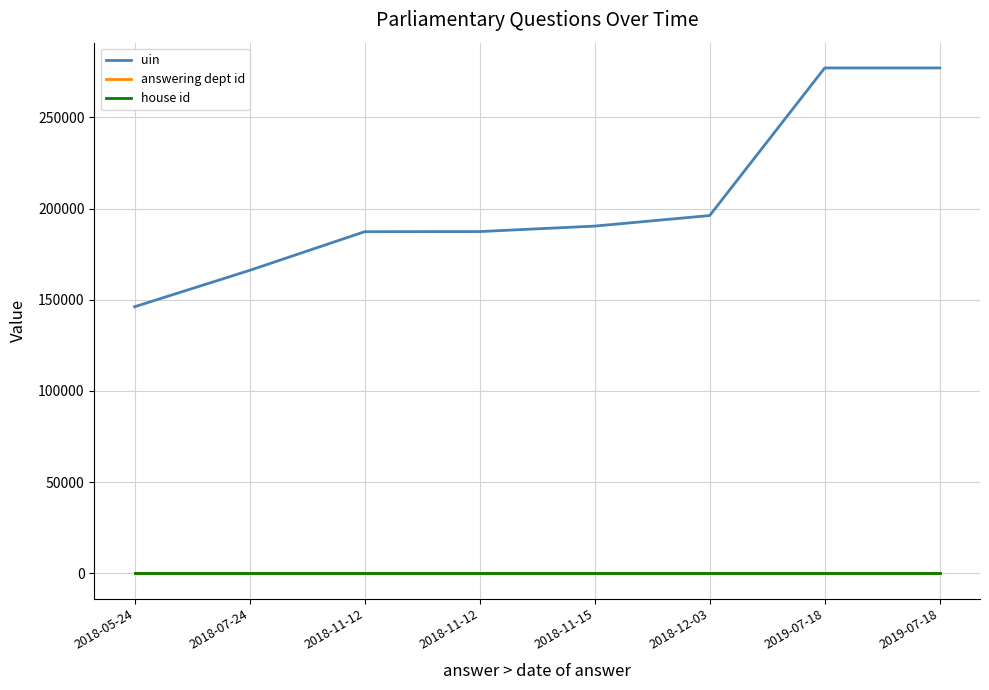

What is the sum of the house id values at 2018-12-03 and 2018-07-24?

2